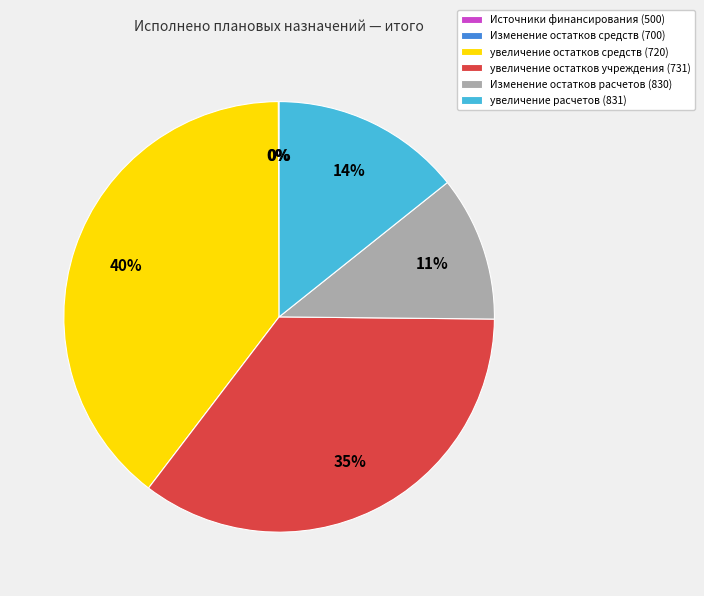

Which category has the biggest portion of the pie?

увеличение остатков средств (720)